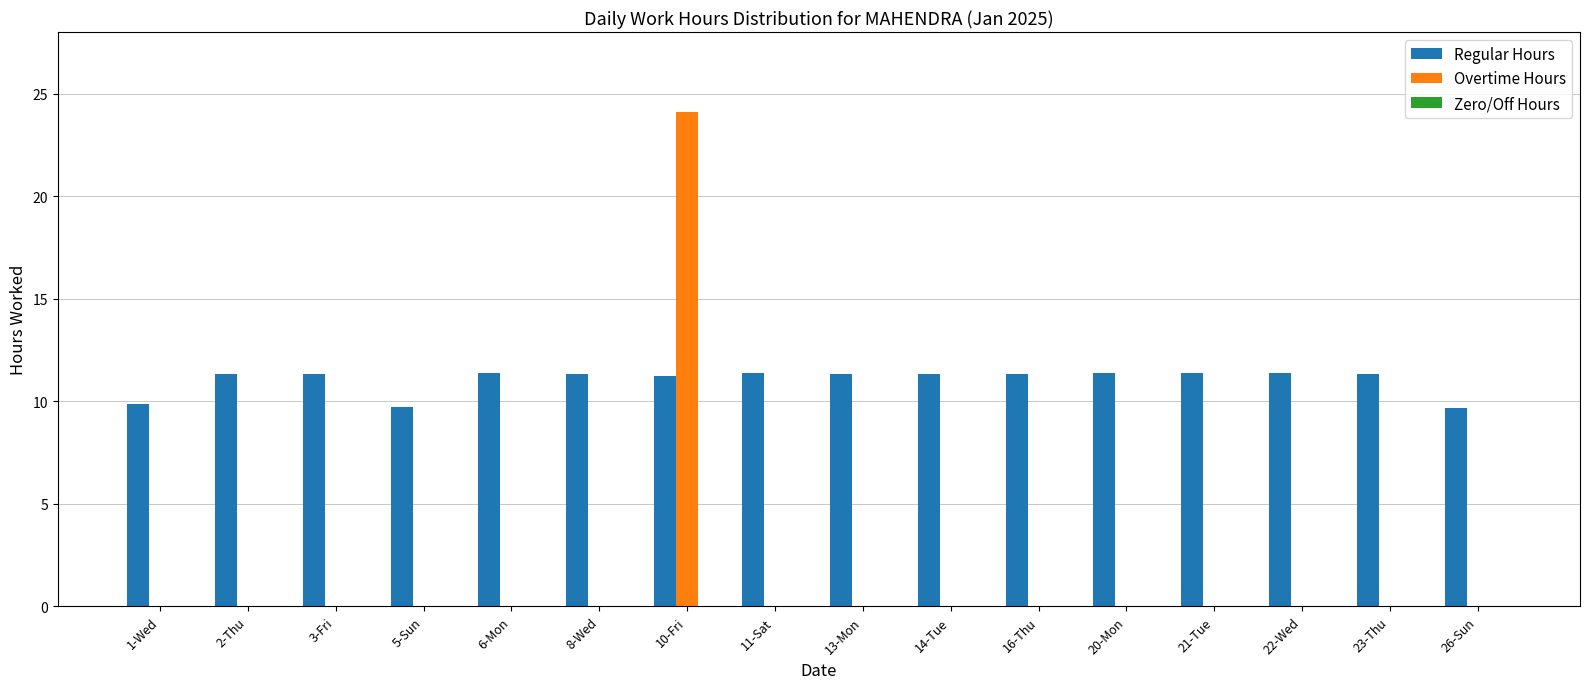

At which category is the sum across all series the highest?

10-Fri